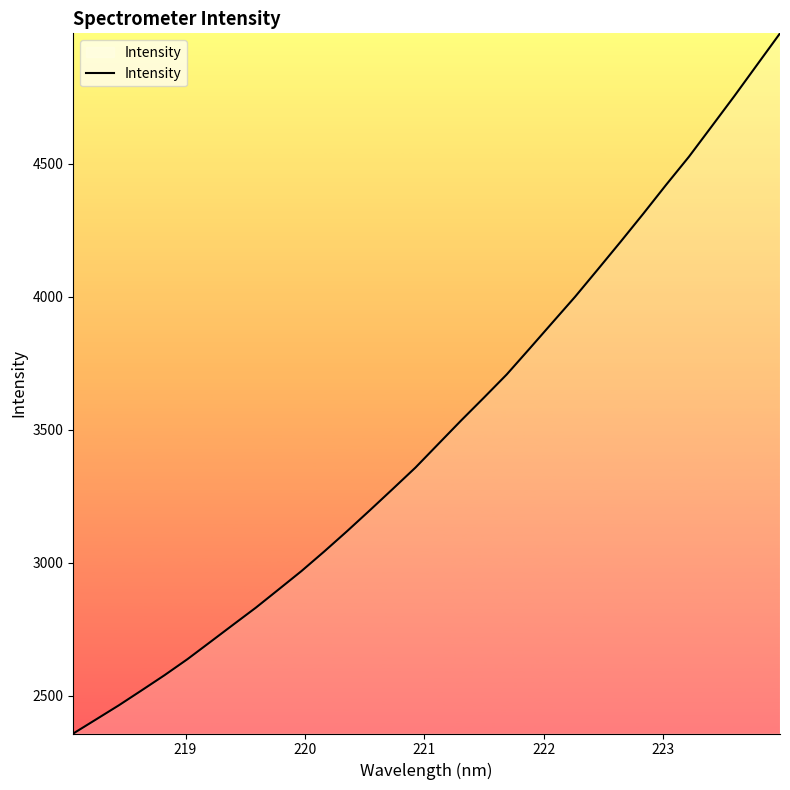

What is the difference between the maximum and minimum values?

2631.6